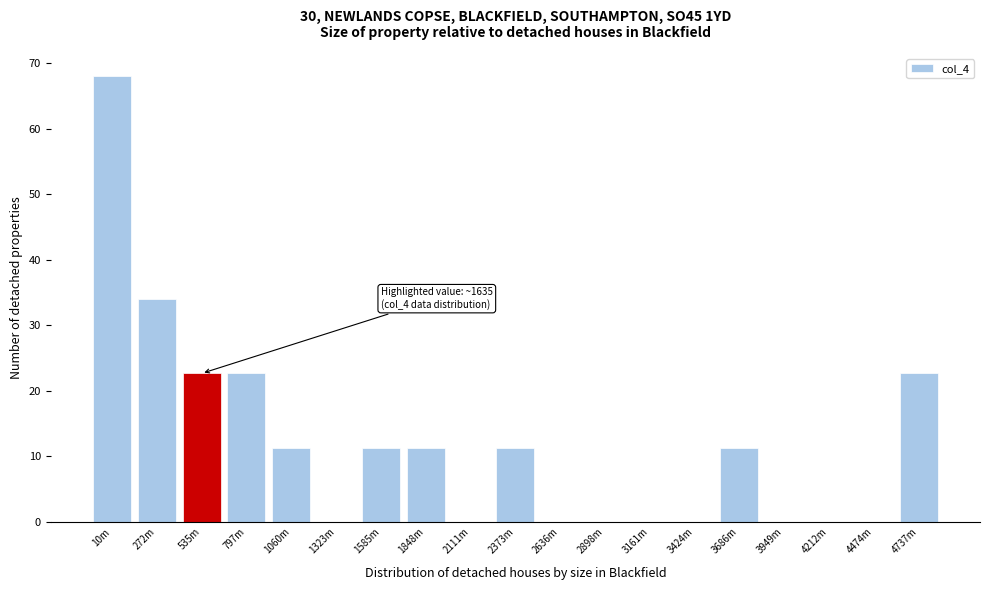

Reading left to right, list all the values displayed in this chart.

10m=68.0	272m=34.0	535m=22.7	797m=22.7	1060m=11.3	1323m=0.0	1585m=11.3	1848m=11.3	2111m=0.0	2373m=11.3	2636m=0.0	2898m=0.0	3161m=0.0	3424m=0.0	3686m=11.3	3949m=0.0	4212m=0.0	4474m=0.0	4737m=22.7